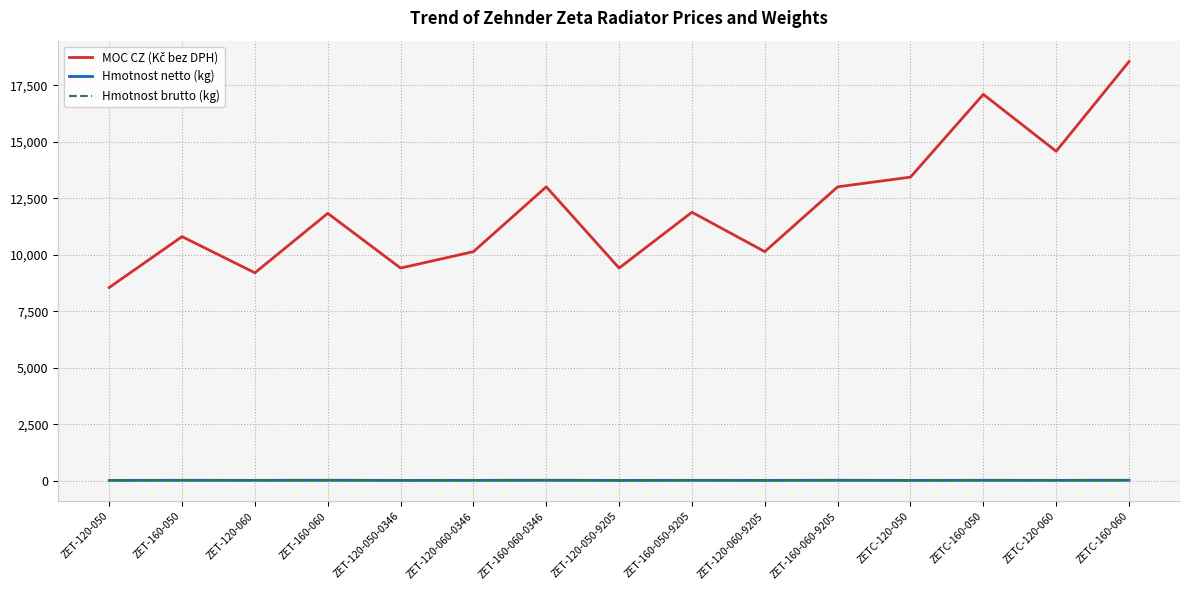

At which category does the chart reach its peak across all series?

ZETC-160-060